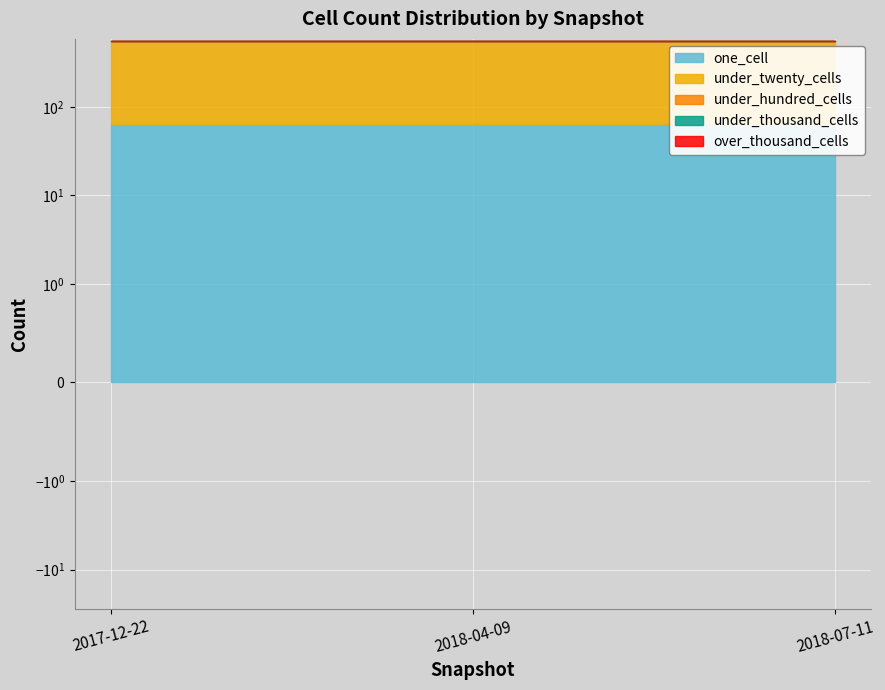

Which series has the largest total across all categories?

under_twenty_cells